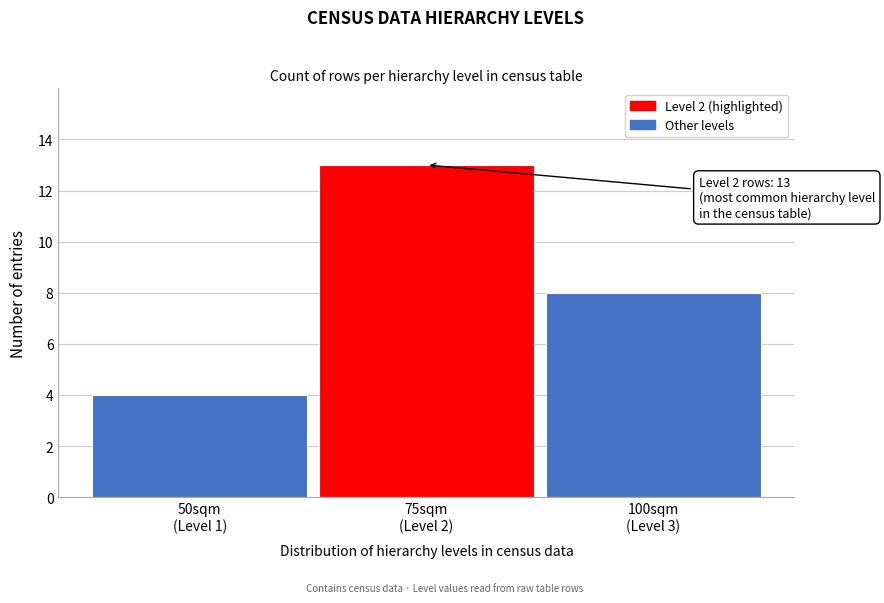

Reading right to left, what are all the values shown in this chart?

8	13	4